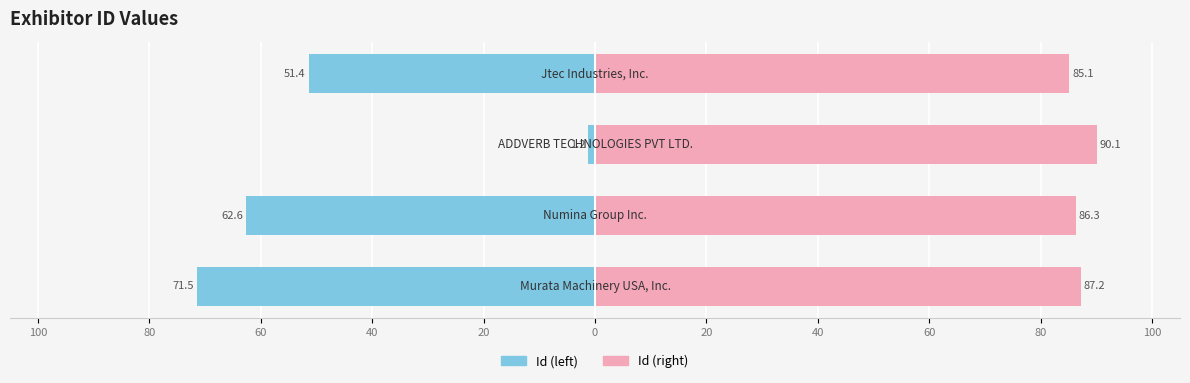

Which series has the widest spread of values?

Id (left)